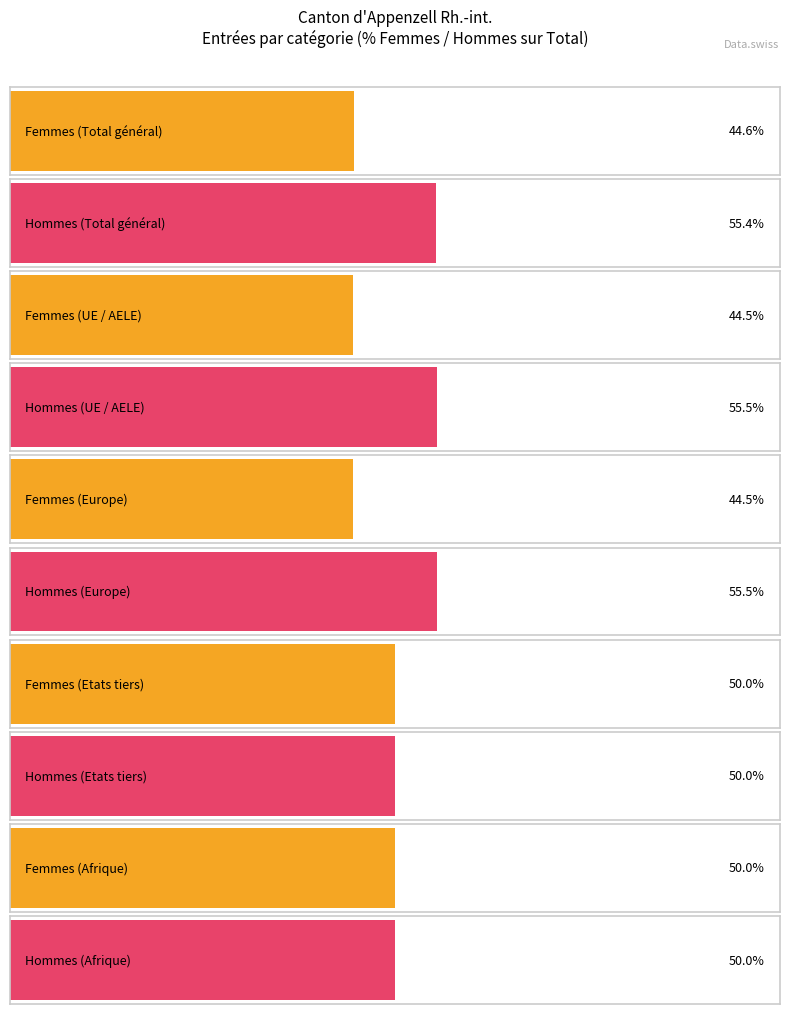

The value of Hommes at Afrique is 1. True or false?

False